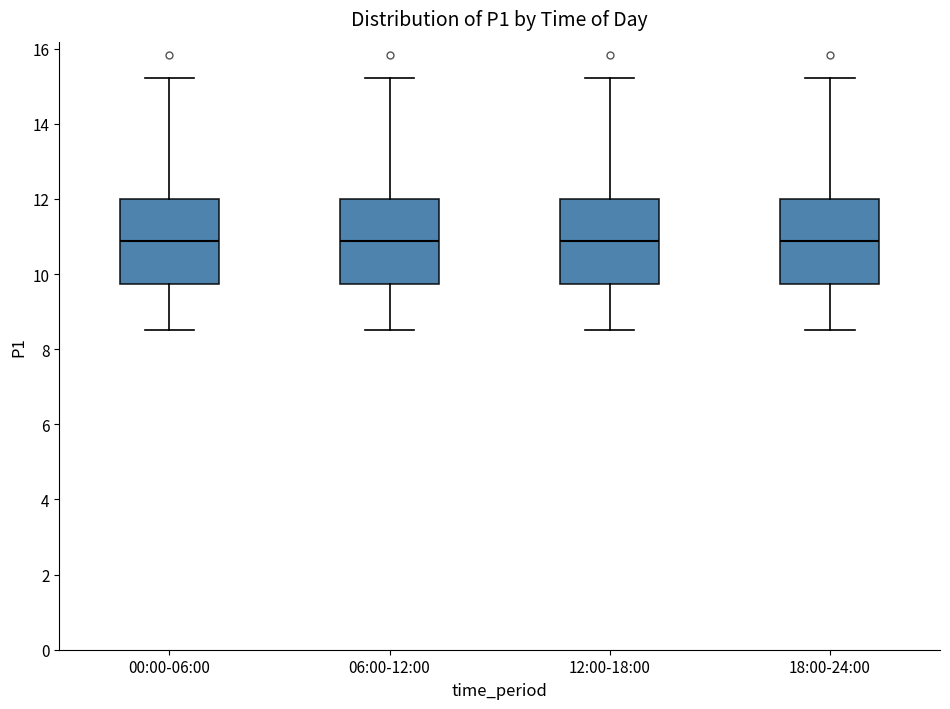

Reading left to right, transcribe this box plot: for each box, give where its median line is, the range the box spans, and where its two whiskers end, as read against the y-axis. The values are not printed on the chart, so give them approximately, as read against the axis.

00:00-06:00: median 10.8, box 9.8 to 12.0, whiskers 8.6 to 15.2
06:00-12:00: median 10.8, box 9.8 to 12.0, whiskers 8.6 to 15.2
12:00-18:00: median 10.8, box 9.8 to 12.0, whiskers 8.6 to 15.2
18:00-24:00: median 10.8, box 9.8 to 12.0, whiskers 8.6 to 15.2